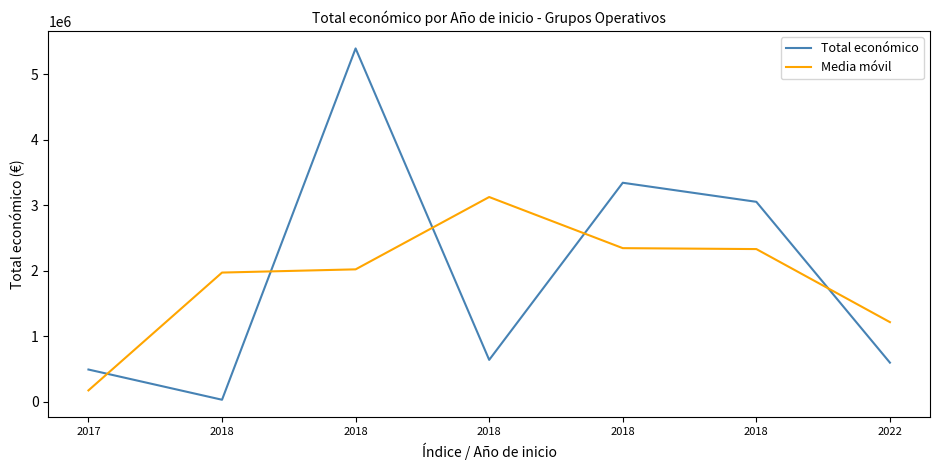

The Total económico series shows 12614.4 at 2018. True or false?

False